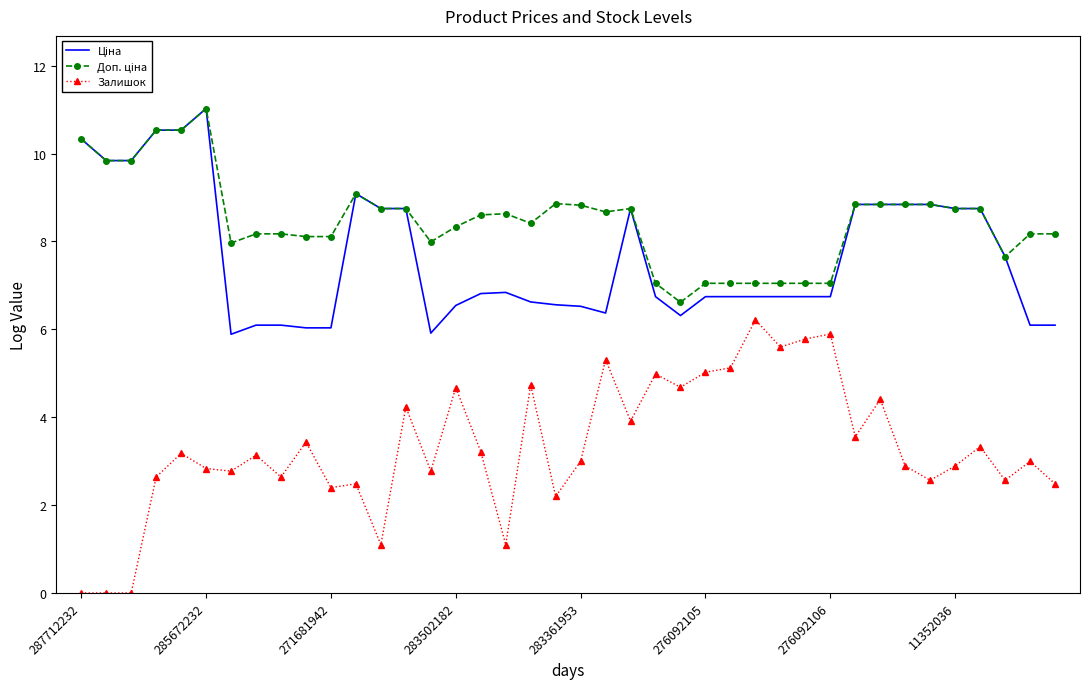

Which series has the largest range (max minus min)?

Залишок